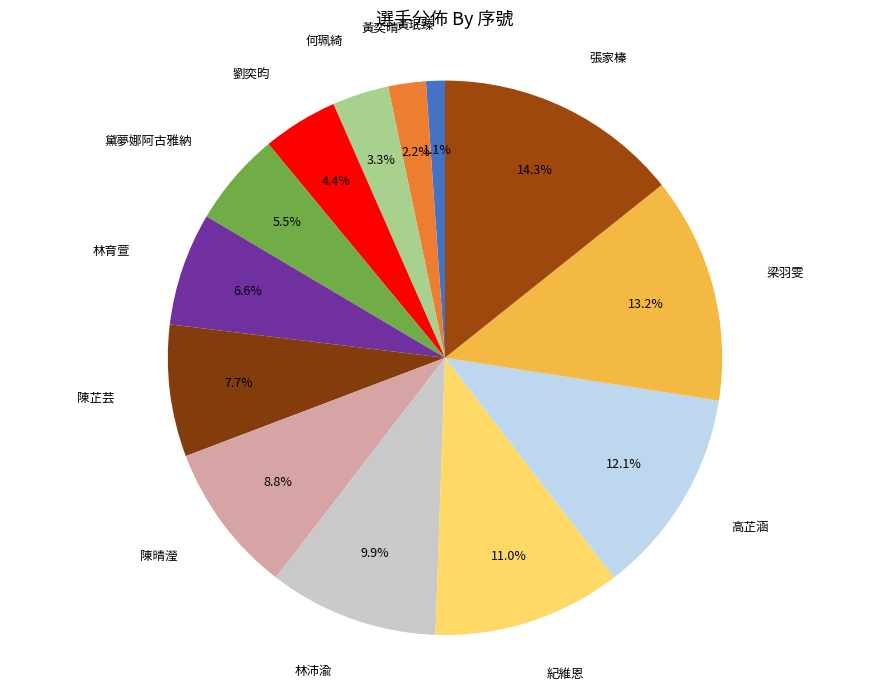

To the nearest percent, what is the average slice percentage?

8%